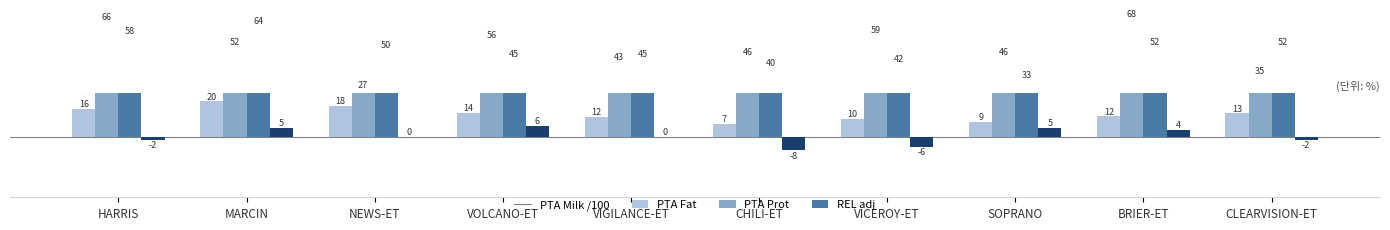

How many positive values does the REL adj series have?

4